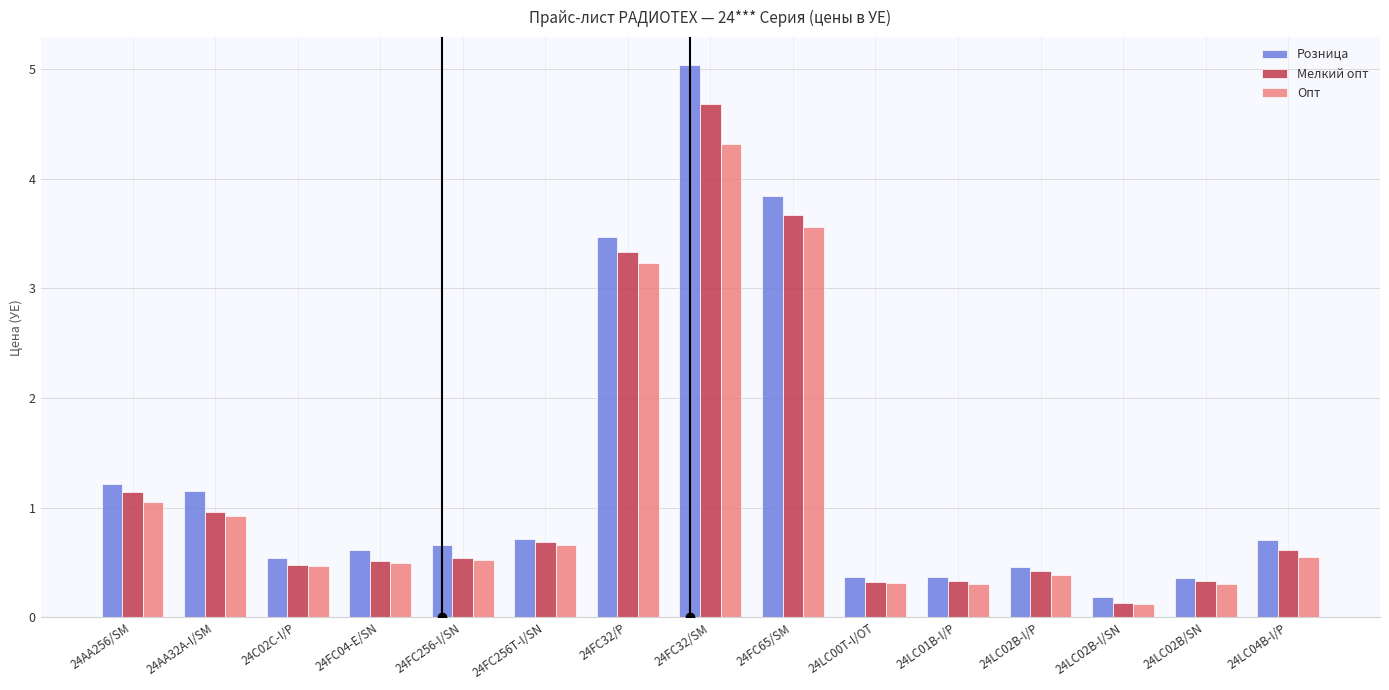

Are the bars horizontal?

No